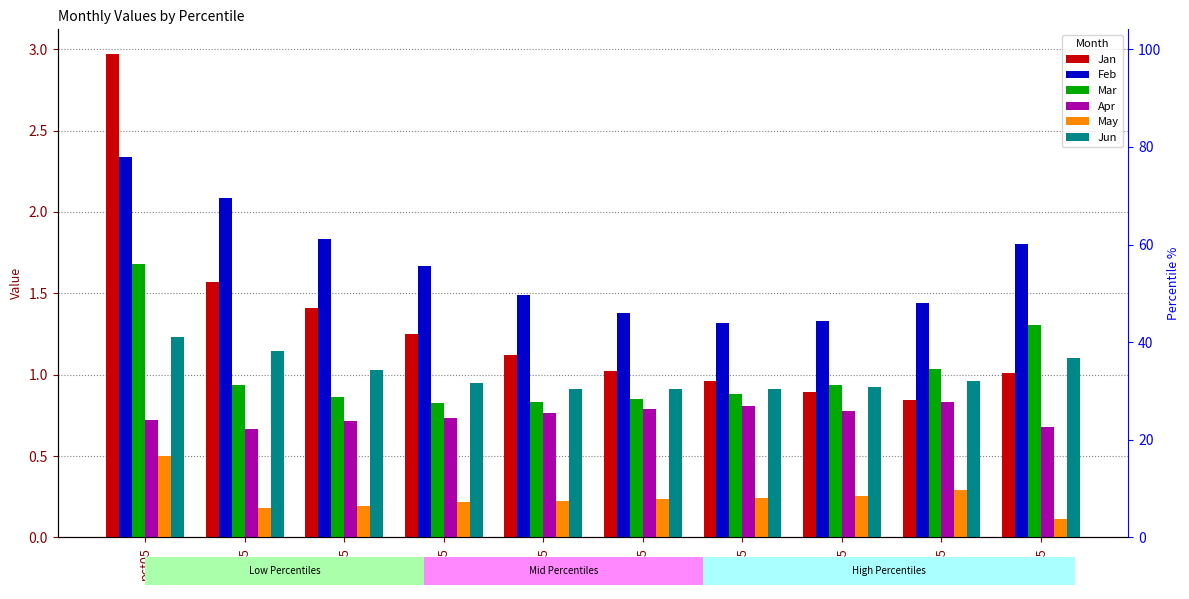

Between pct85 and pct55, which is larger?

pct55